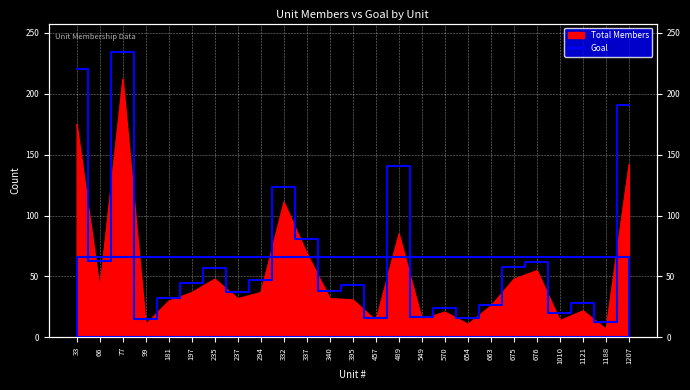

At which category does the data reach its first local valley?

66